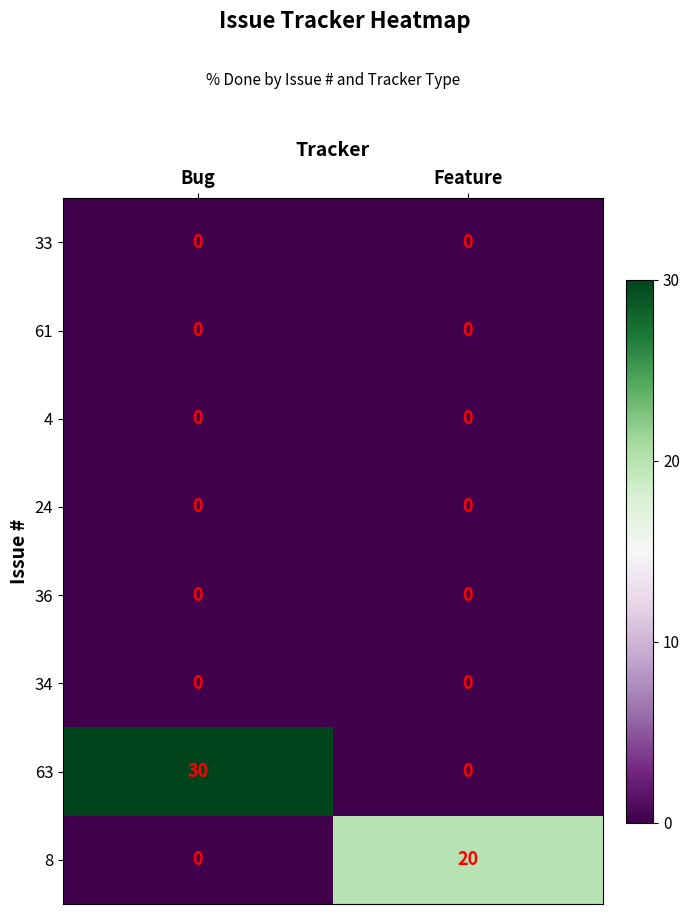

Reading right to left, what are all the values shown in this chart?

33: 0	0
61: 0	0
4: 0	0
24: 0	0
36: 0	0
34: 0	0
63: 0	30
8: 20	0